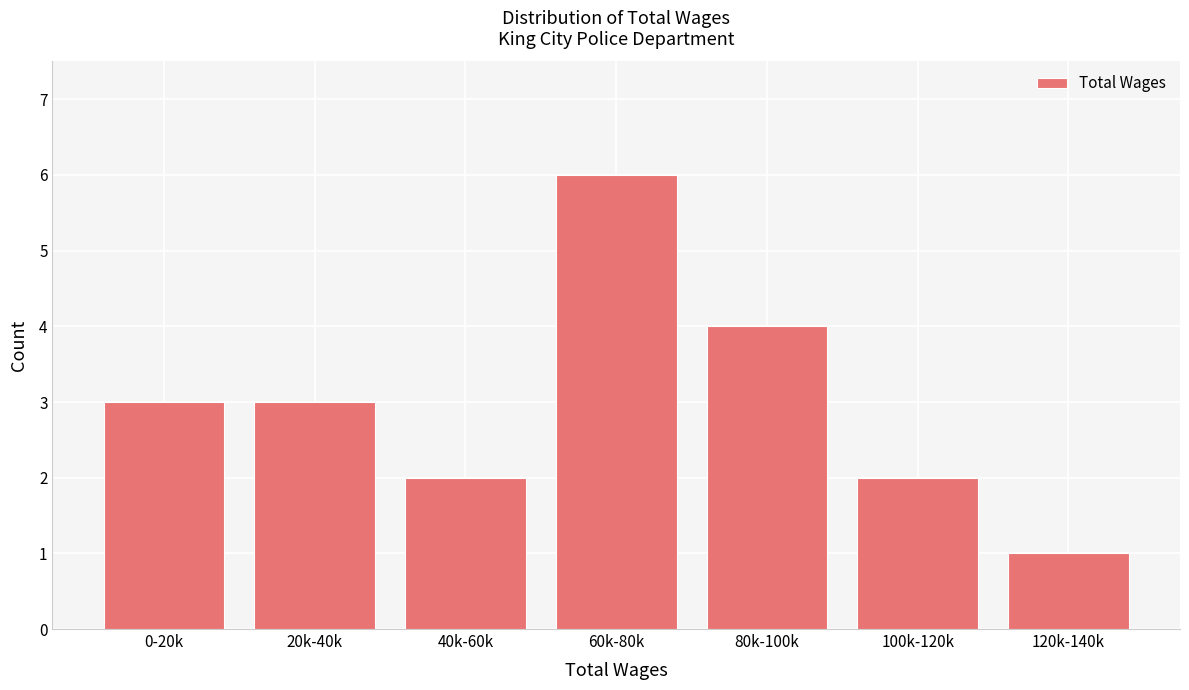

Reading right to left, what are all the values shown in this chart?

120k-140k=1	100k-120k=2	80k-100k=4	60k-80k=6	40k-60k=2	20k-40k=3	0-20k=3